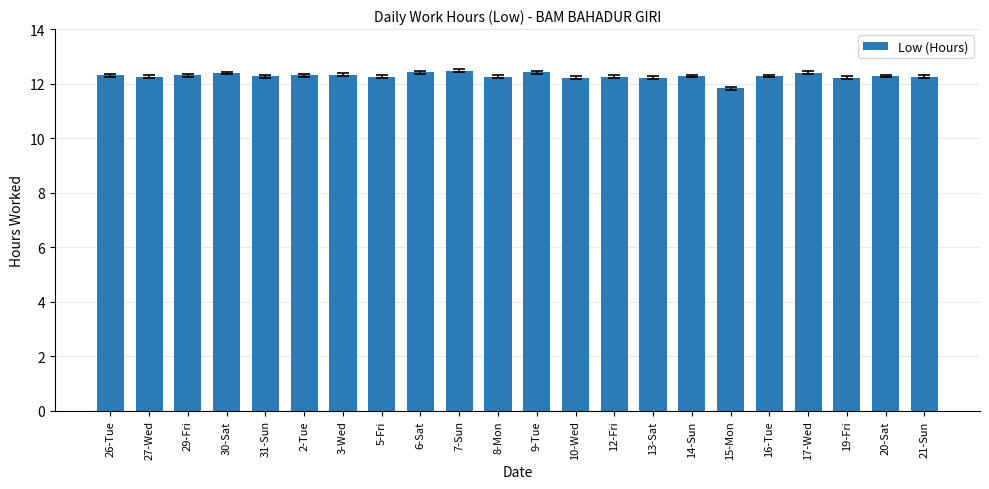

Where does the data first go above 12?

26-Tue